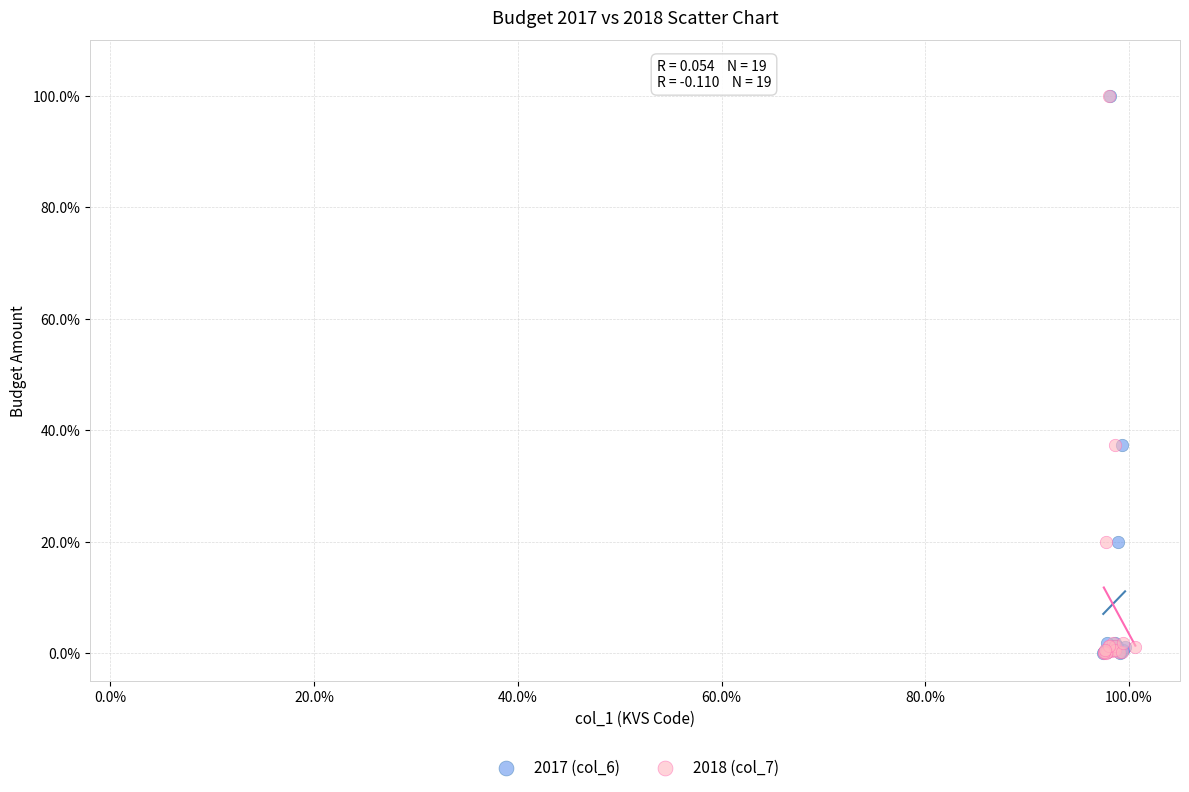

Which series has the widest spread of Y values?

2017 (col_6)